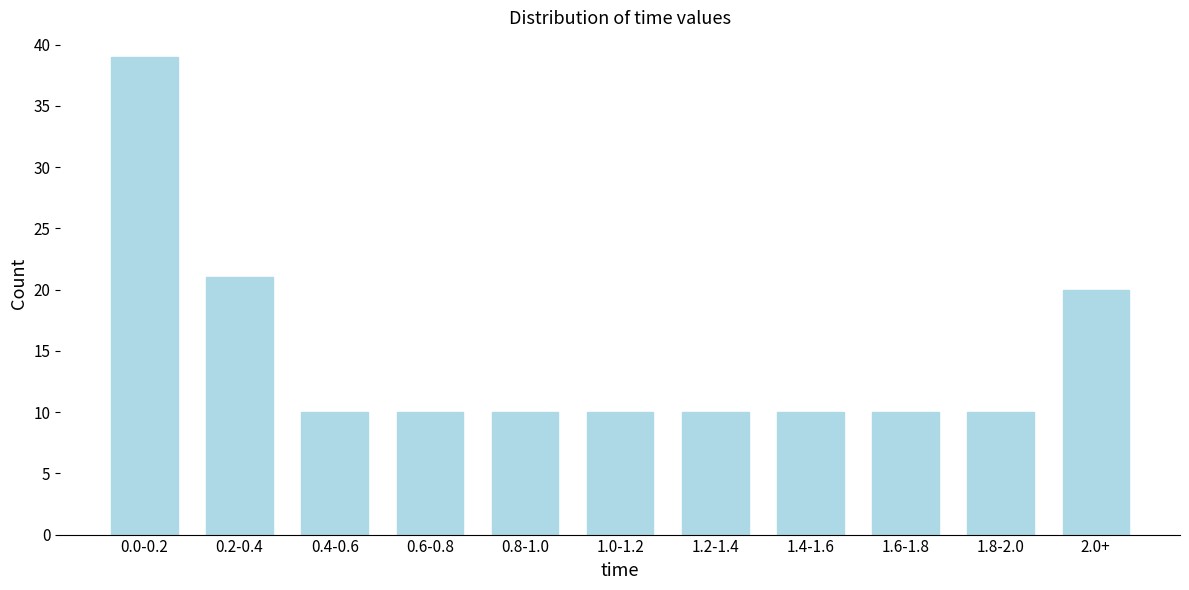

Reading left to right, extract all data points from this chart.

0.0-0.2=39	0.2-0.4=21	0.4-0.6=10	0.6-0.8=10	0.8-1.0=10	1.0-1.2=10	1.2-1.4=10	1.4-1.6=10	1.6-1.8=10	1.8-2.0=10	2.0+=20